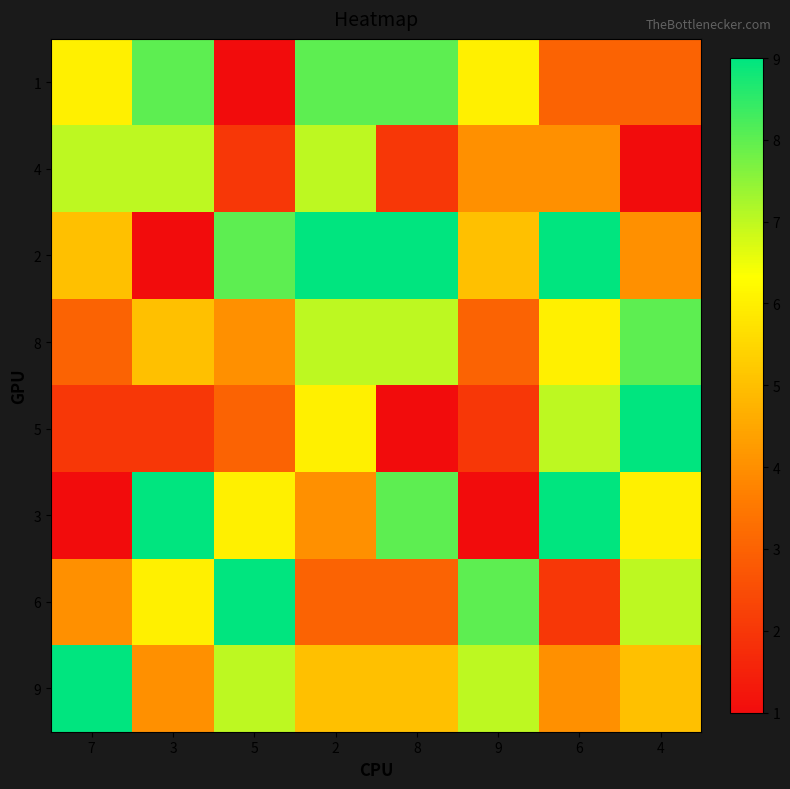

Between 6 and 3, which is larger?

3